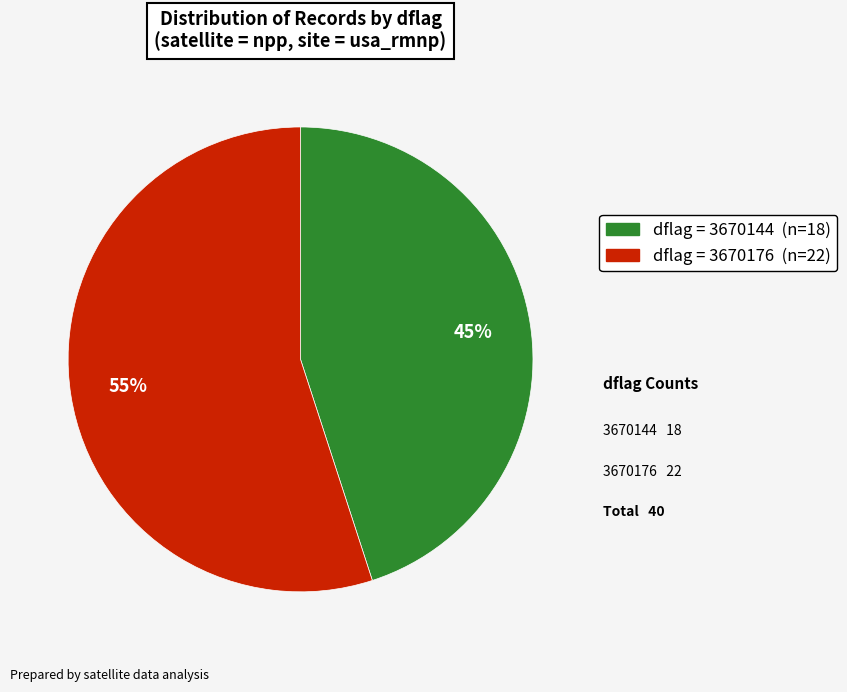

To the nearest percent, what is the average slice percentage?

50%